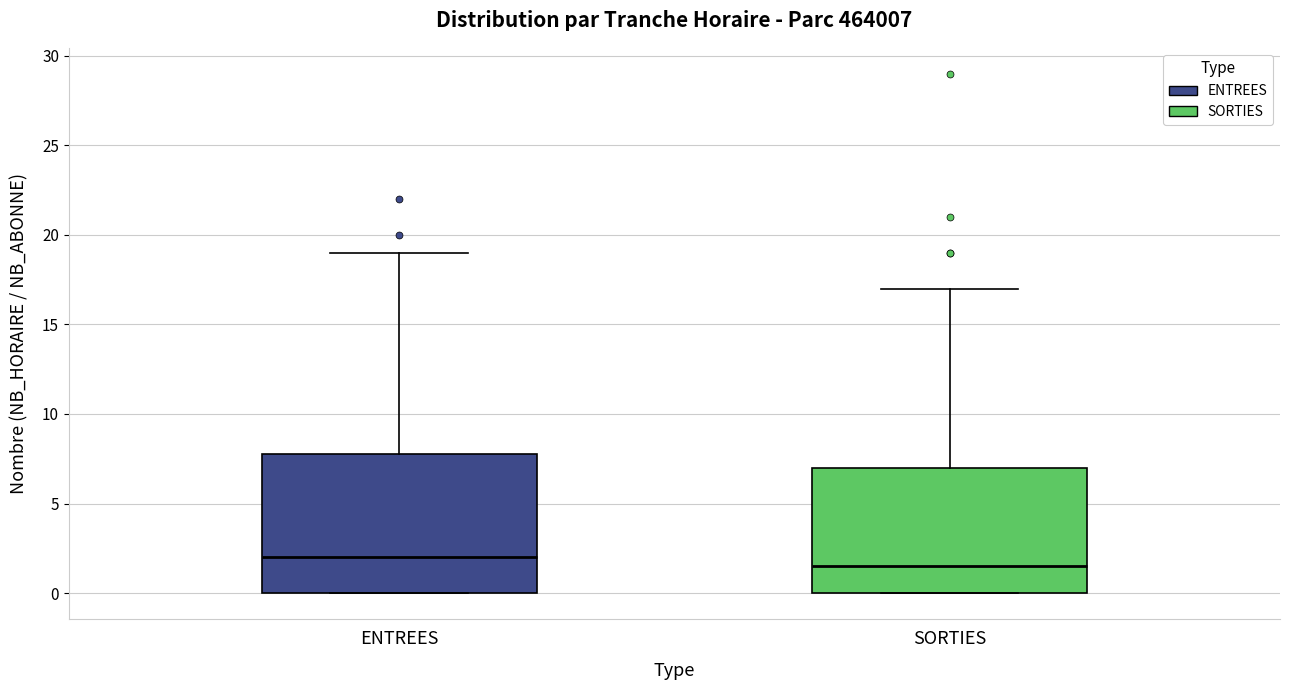

Which box is the tallest, from its lower edge to its upper edge?

ENTREES